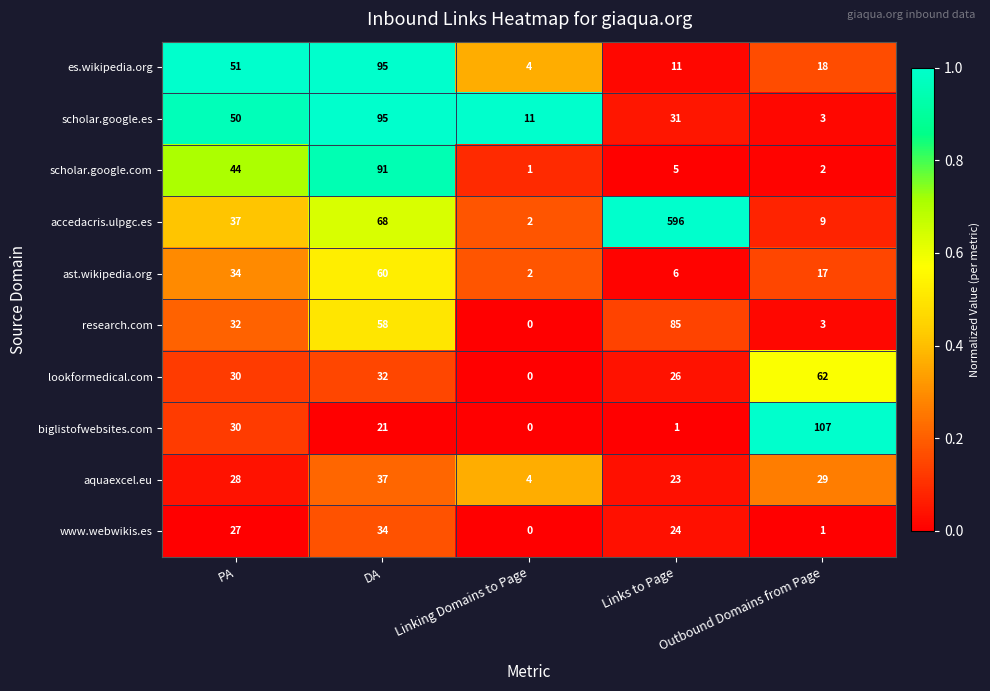

What is the difference between the highest and lowest values at Linking Domains to Page?

11